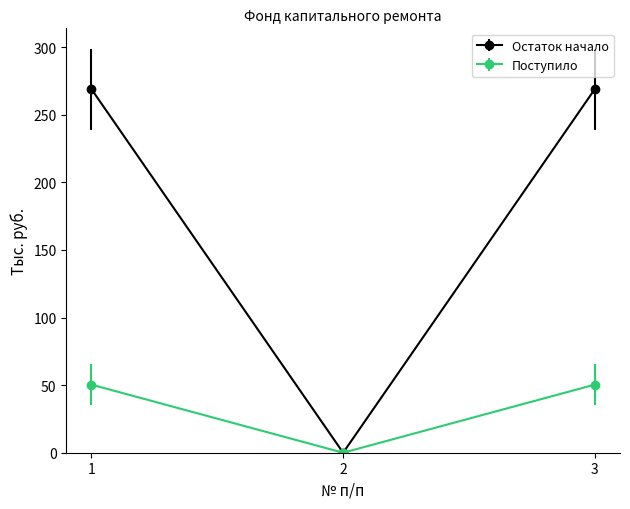

Which series changed the most between 2 and 3?

Остаток начало